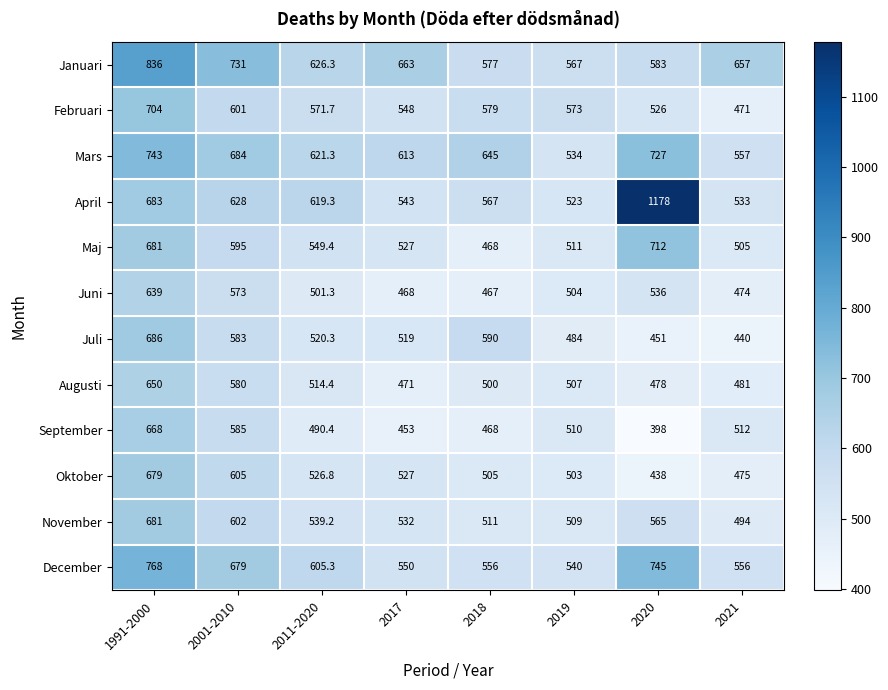

At how many categories does at least one series exceed 602?

7